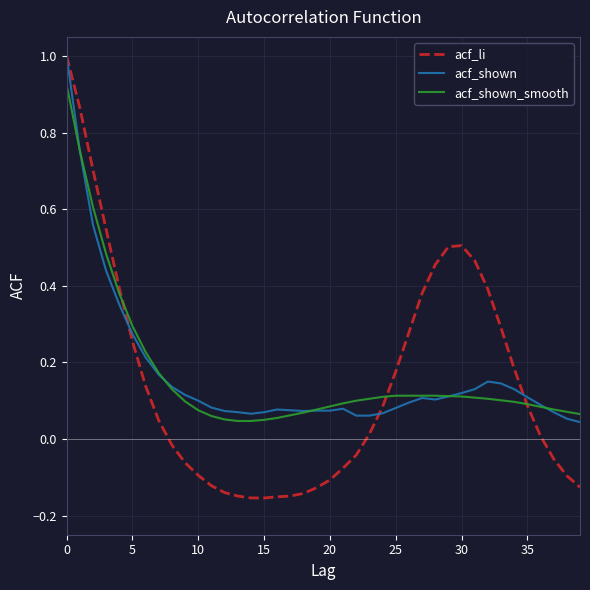

Which series has the widest spread of values?

acf_li